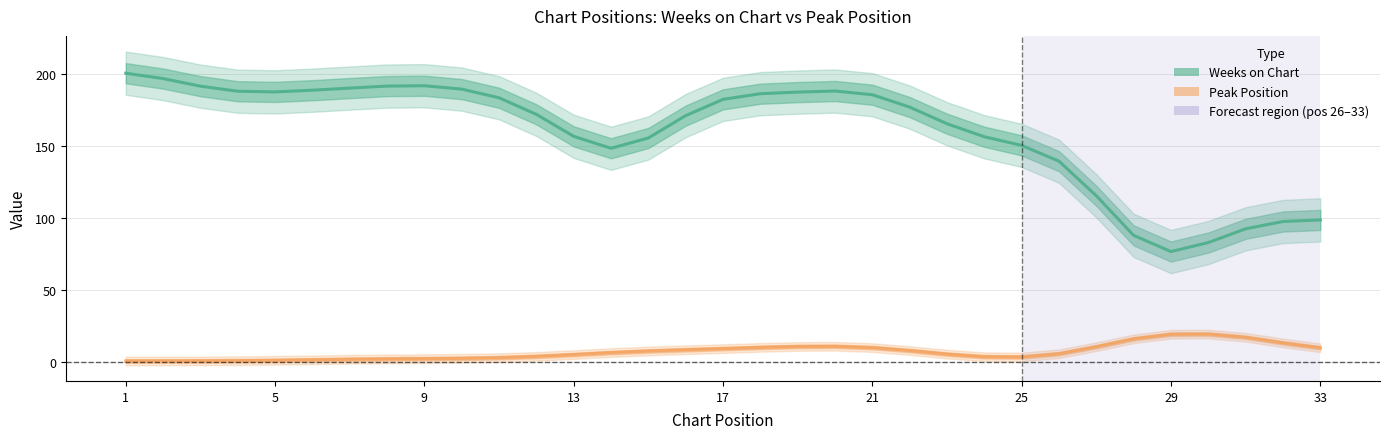

Which series has the largest range (max minus min)?

Weeks on Chart